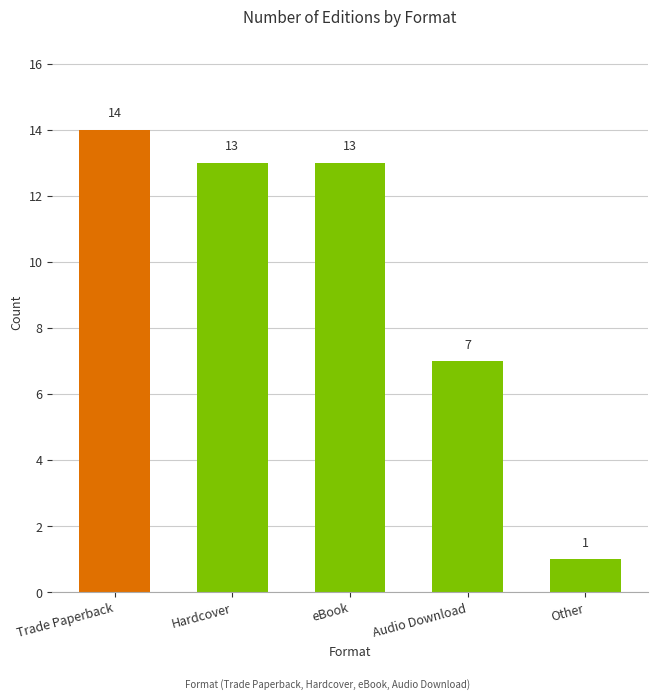

What is the label of the 1st bar from the right?

Other